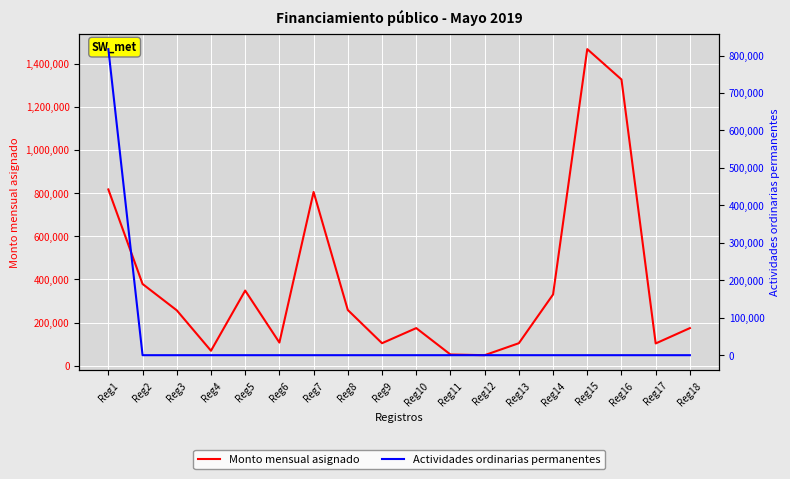

How many values in Actividades ordinarias permanentes are above zero?

1